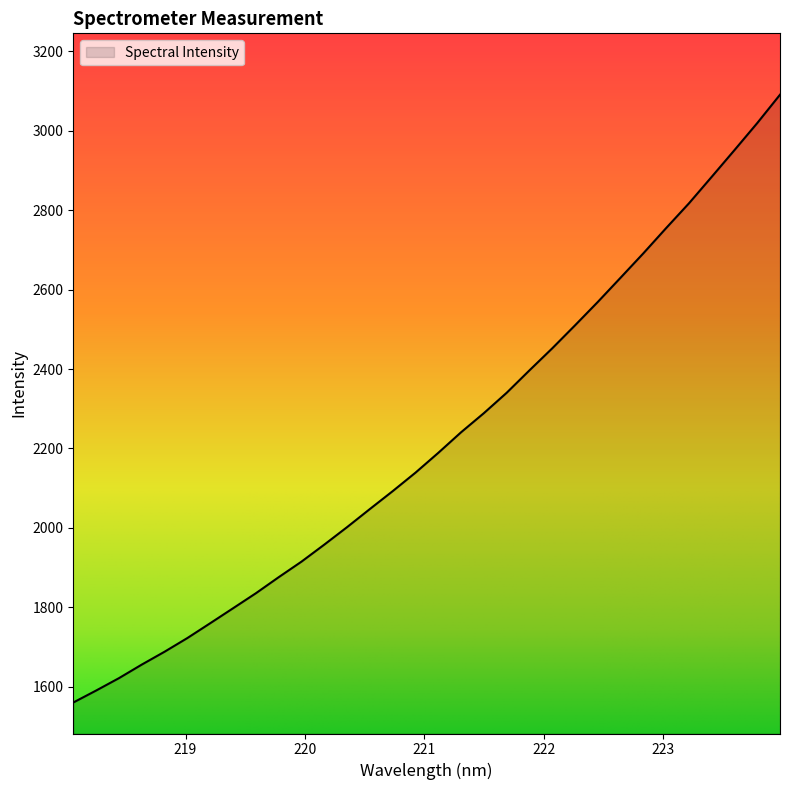

What is the difference between the maximum and minimum values?

1530.4